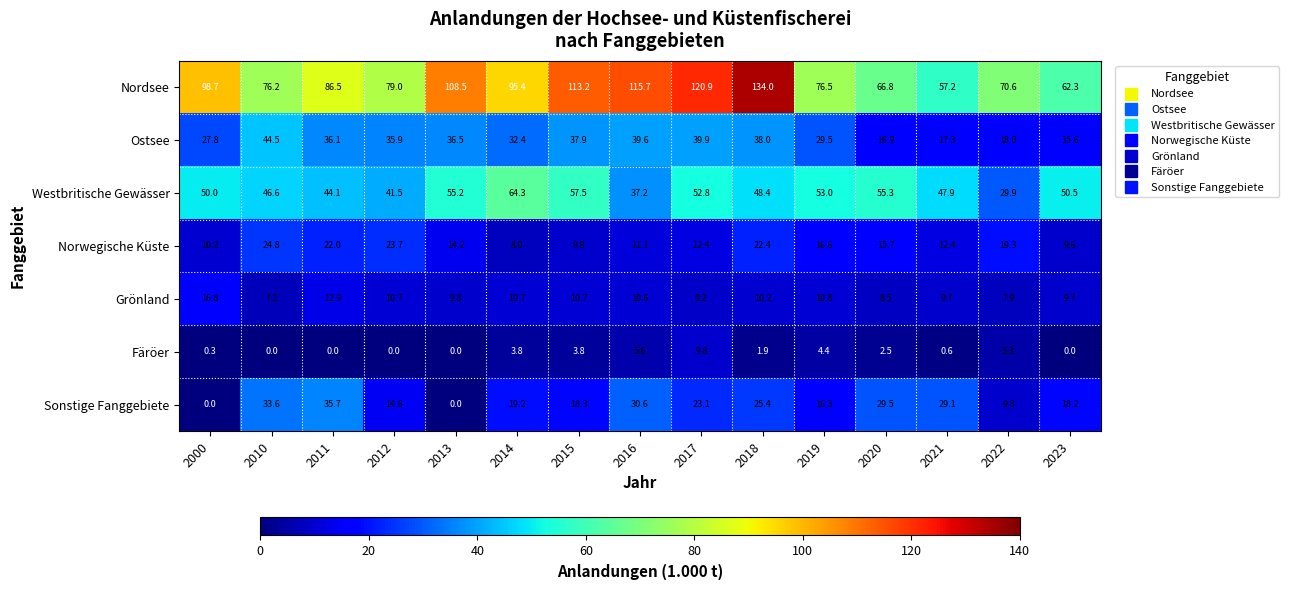

Where does the Ostsee series first go above 35?

2010